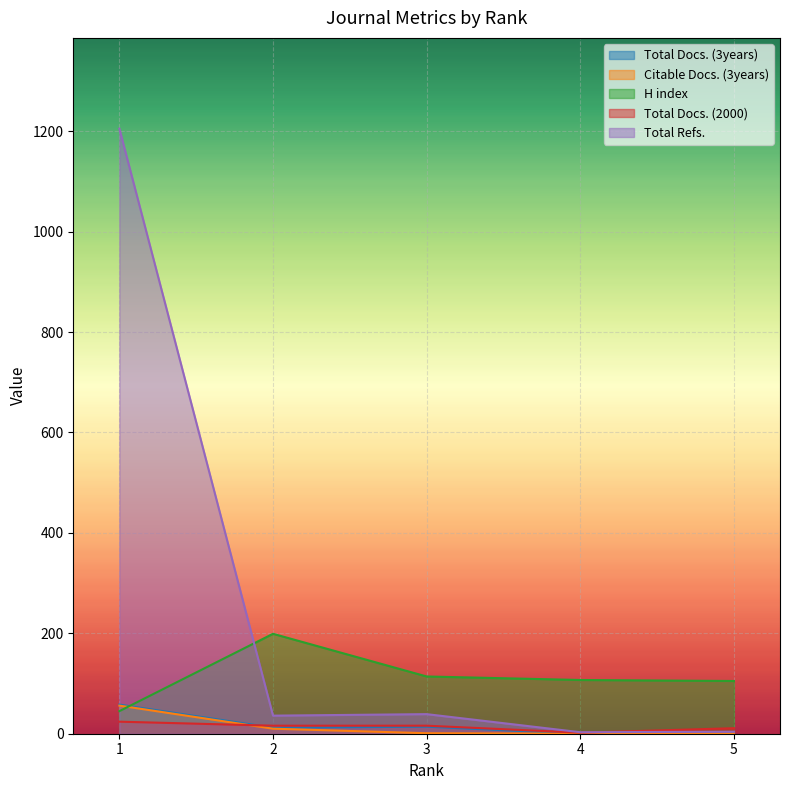

Where does the Total Refs. series first go above 36?

3